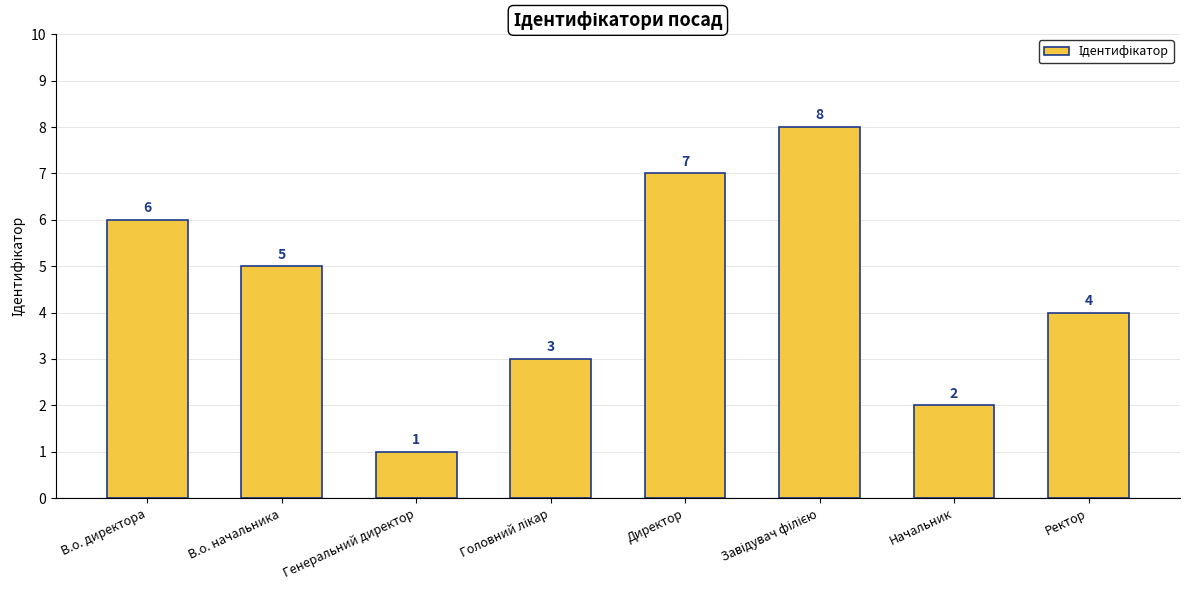

What is the change in value from Генеральний директор to Ректор?

+3